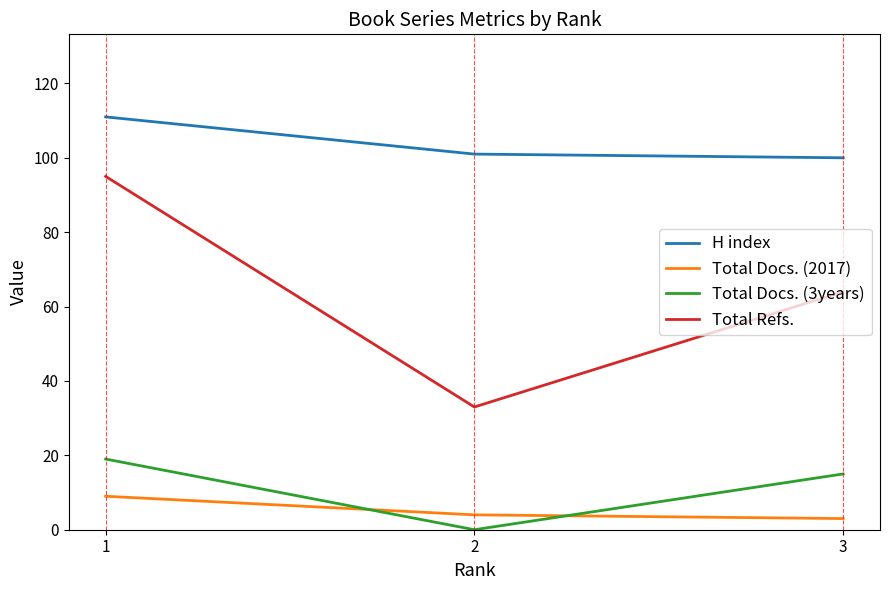

True or false: H index has a value of 111 at 1.

True